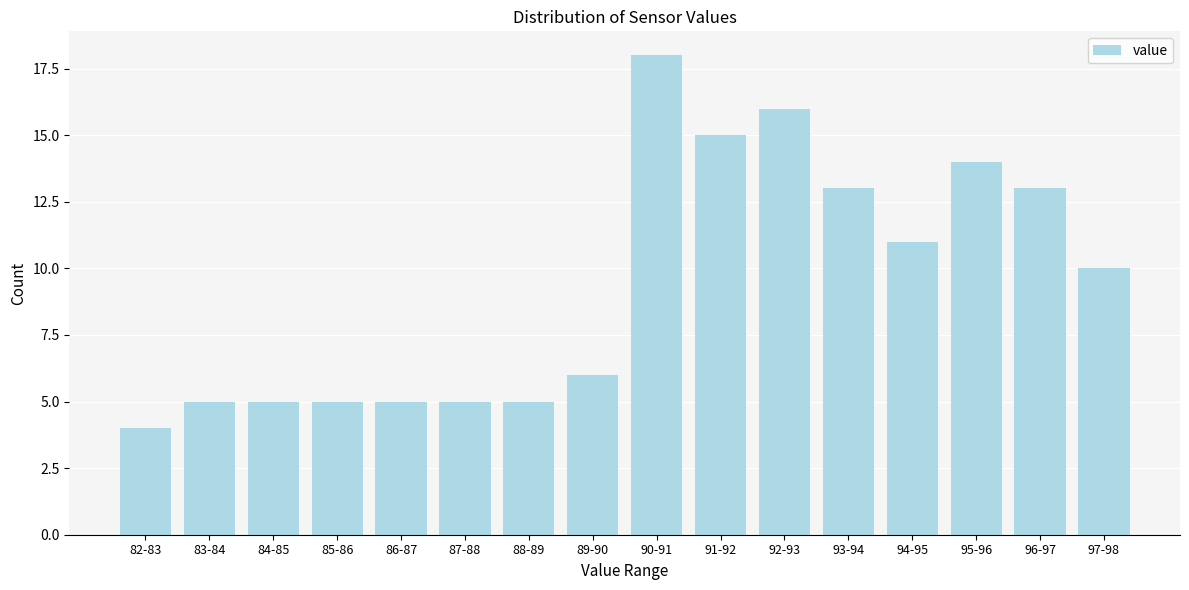

Reading left to right, list all the values displayed in this chart.

4	5	5	5	5	5	5	6	18	15	16	13	11	14	13	10